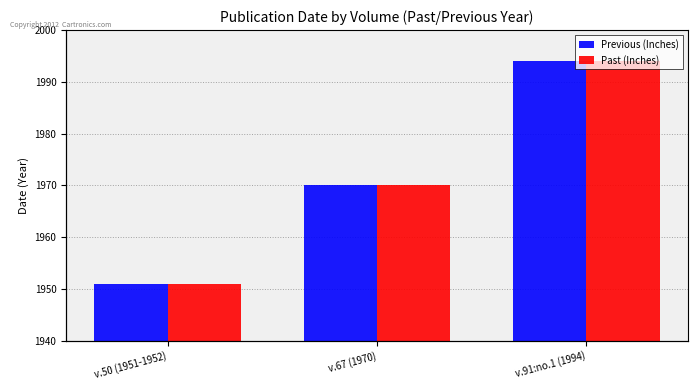

Reading right to left, what are all the values shown in this chart?

Previous (Inches): v.91:no.1 (1994)=1994	v.67 (1970)=1970	v.50 (1951-1952)=1951
Past (Inches): v.91:no.1 (1994)=1994	v.67 (1970)=1970	v.50 (1951-1952)=1951